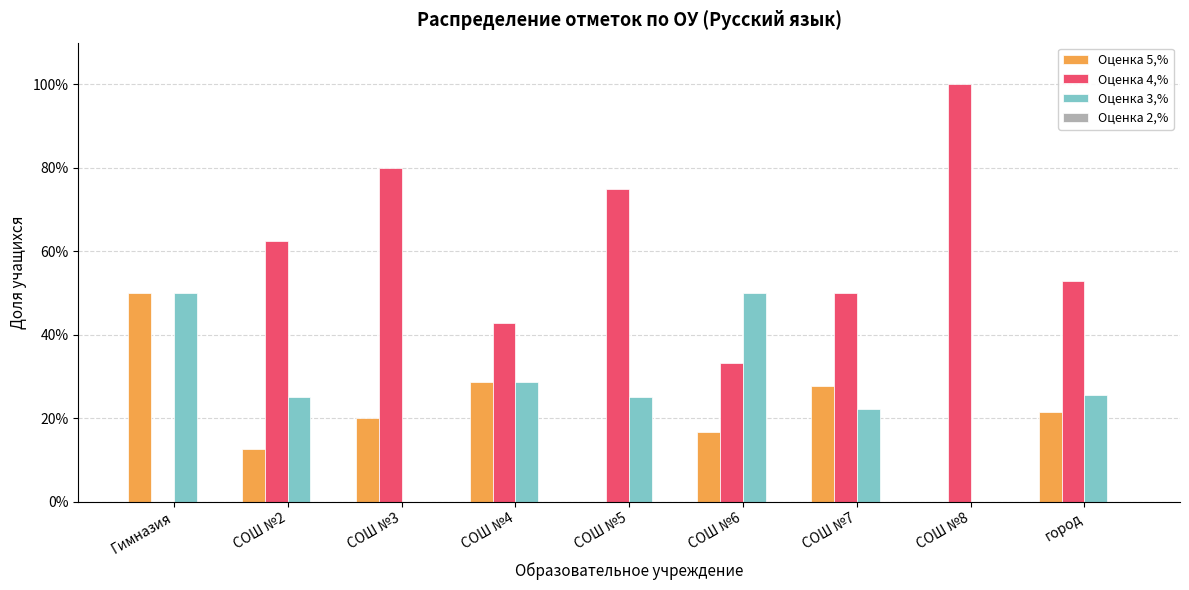

Which series has the largest range (max minus min)?

Оценка 4,%